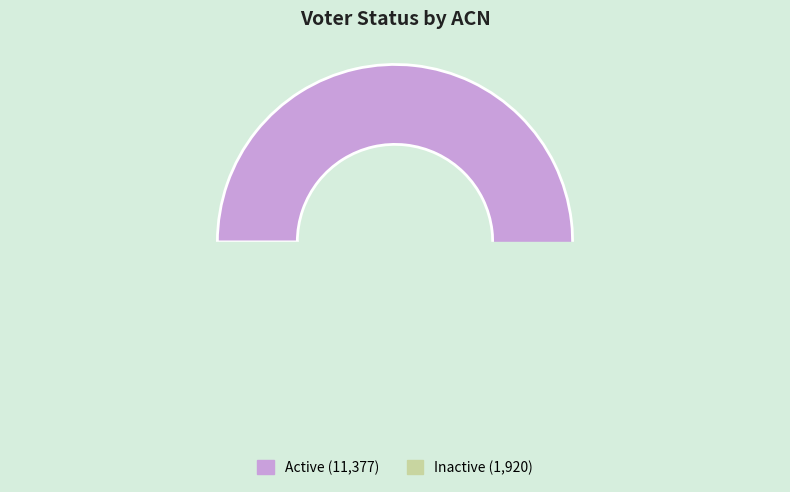

What is the ratio of the value at Active to the value at Inactive?

5.9